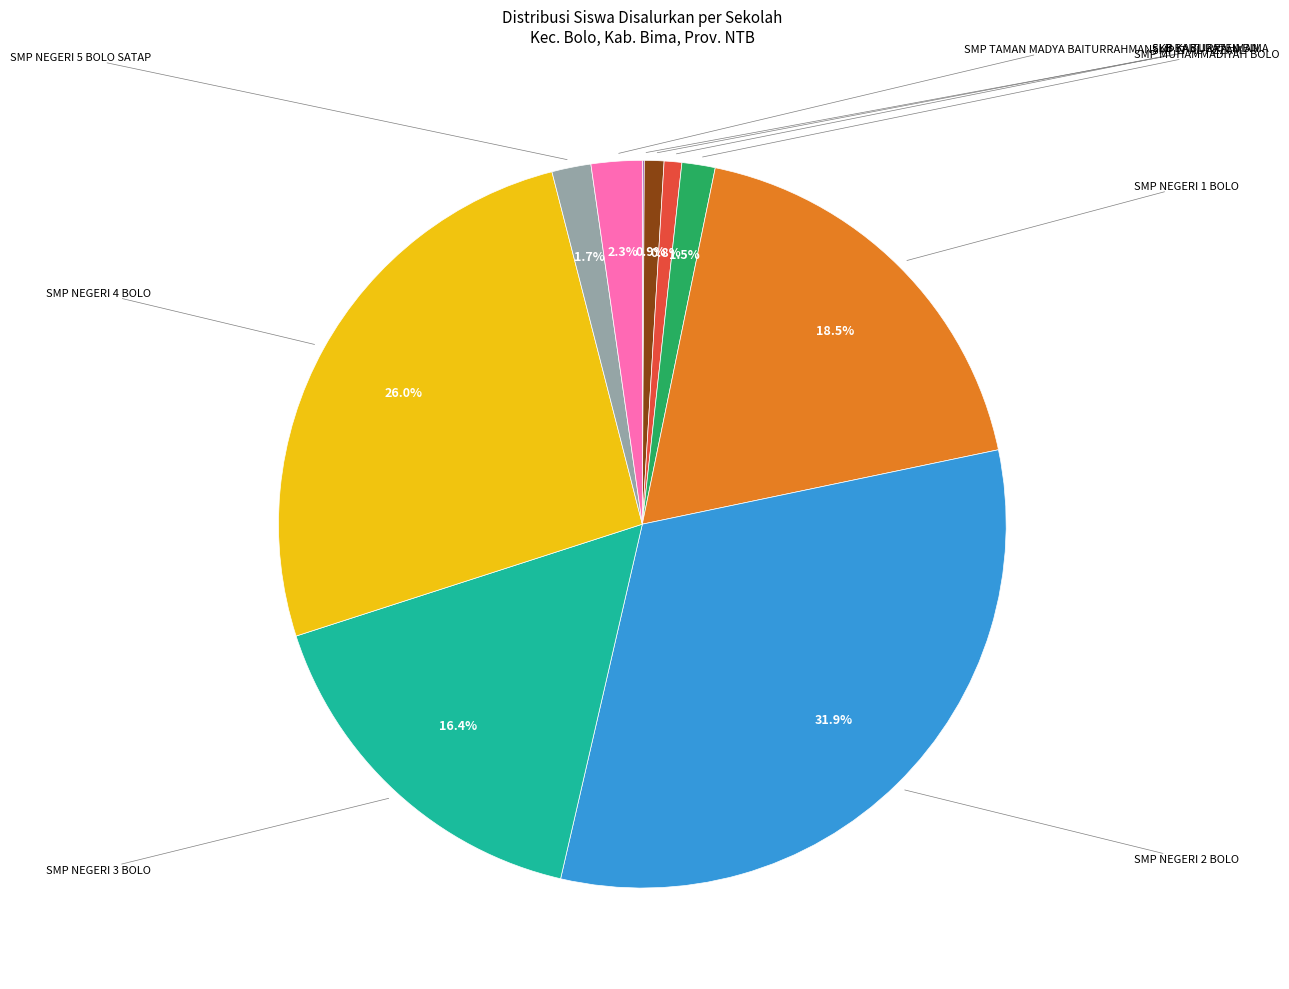

Is there a majority slice in this chart?

No